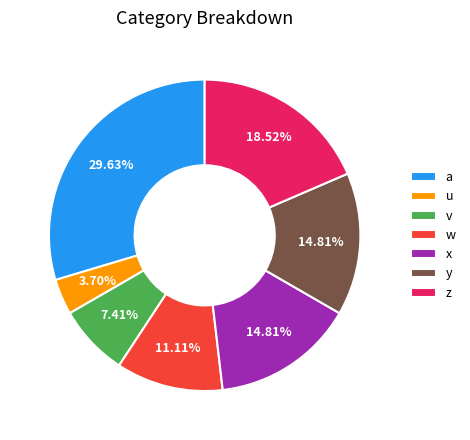

To the nearest percent, what percentage of the pie is y?

15%